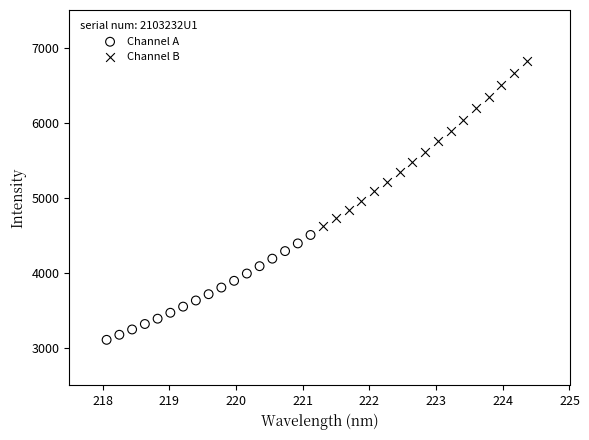

Which series has the widest spread of Y values?

Channel B